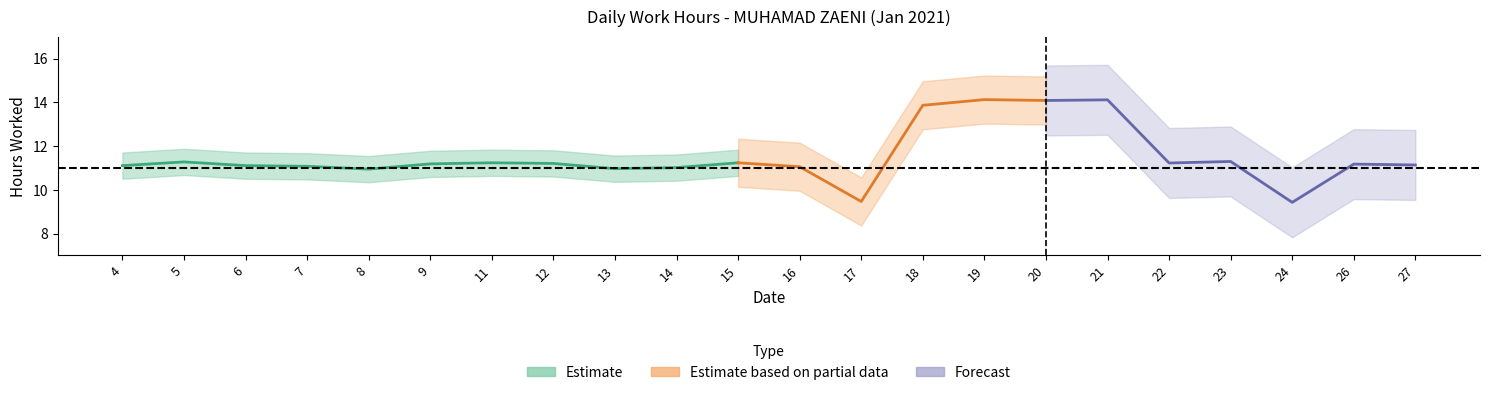

What is the sum of the values at 13 and 21?

25.1